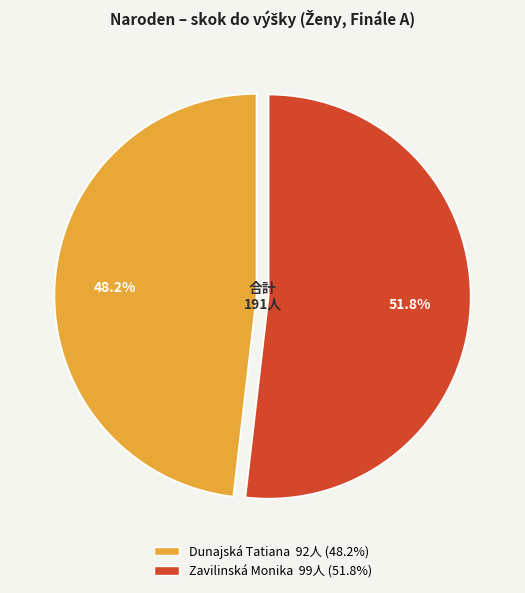

Which slice represents more than half of the pie?

Zavilinská Monika